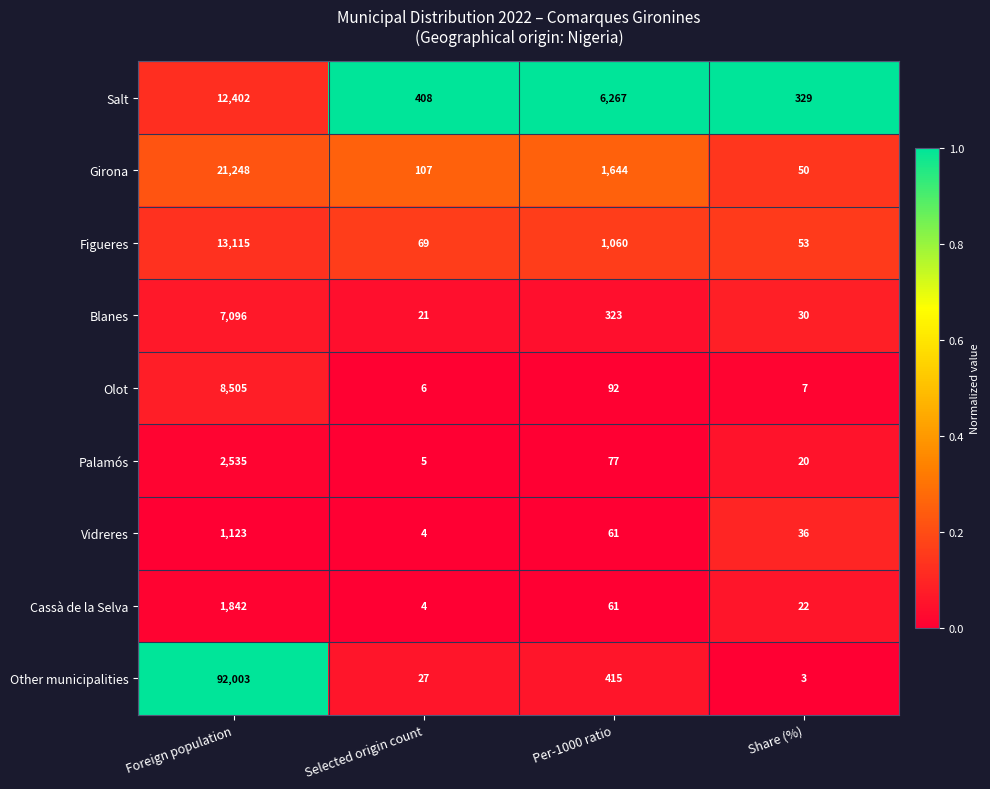

Which series has the widest spread of values?

Other municipalities